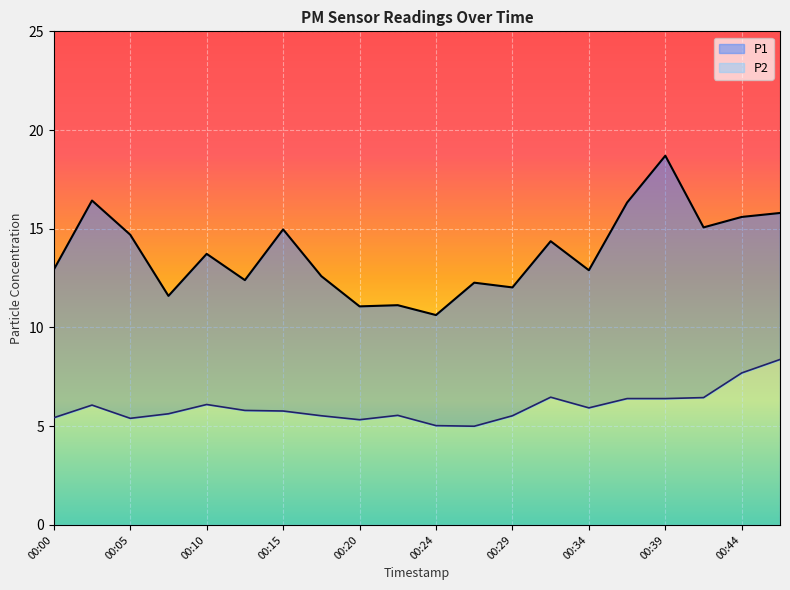

What value does the P1 series have at 00:15?

15.0